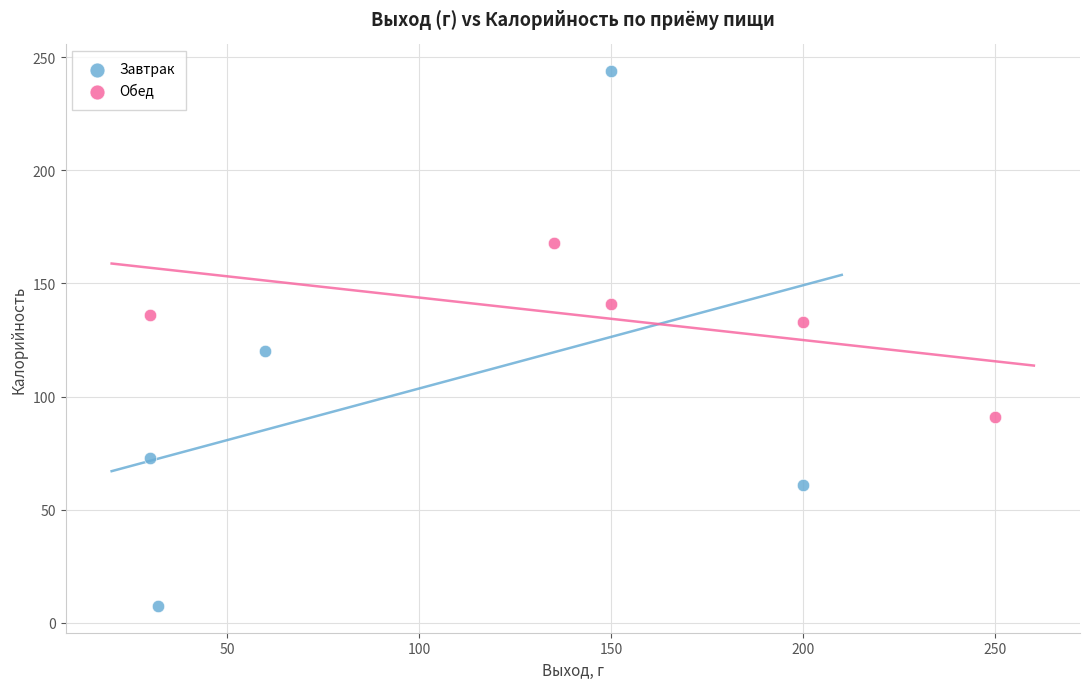

Which series has the widest spread of Y values?

Завтрак